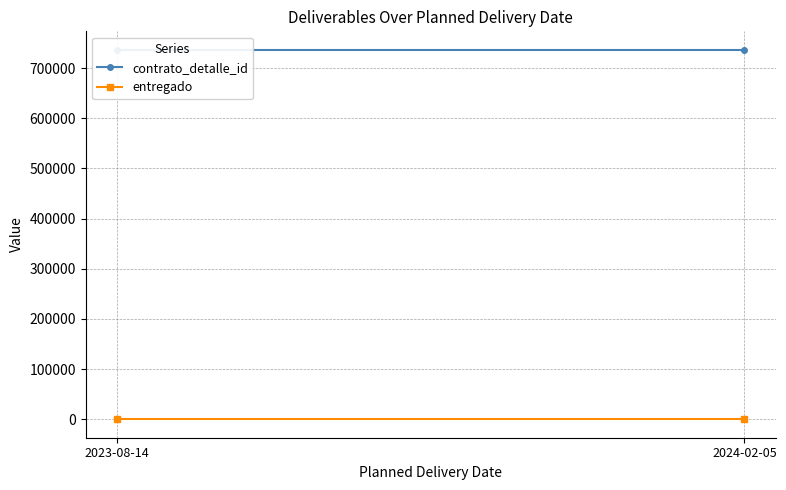

Which series has the largest total across all categories?

contrato_detalle_id